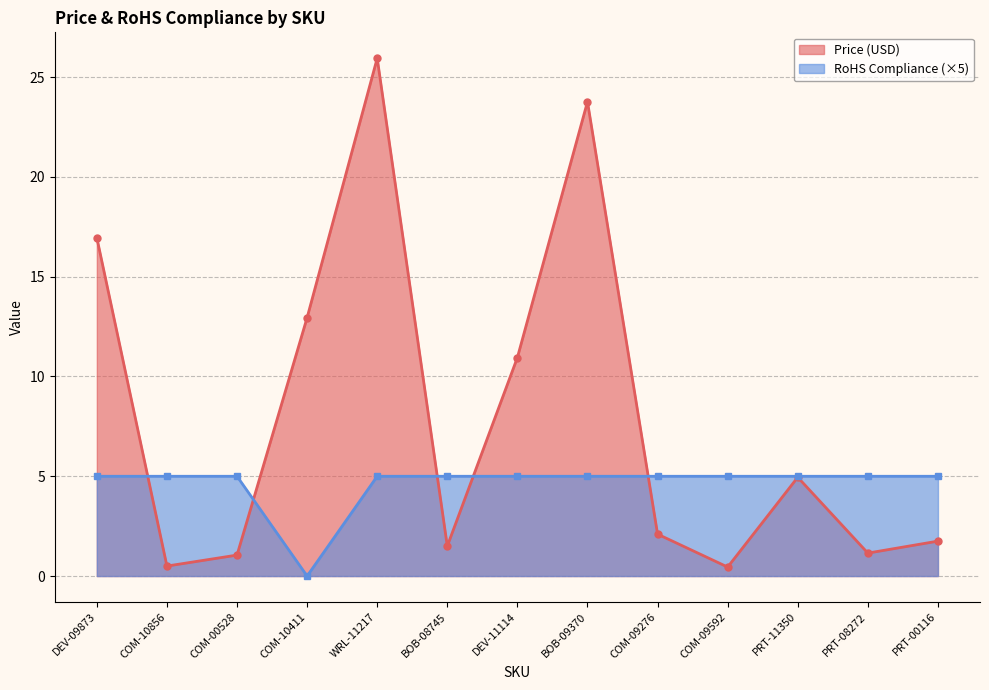

At how many categories does at least one series exceed 16?

3